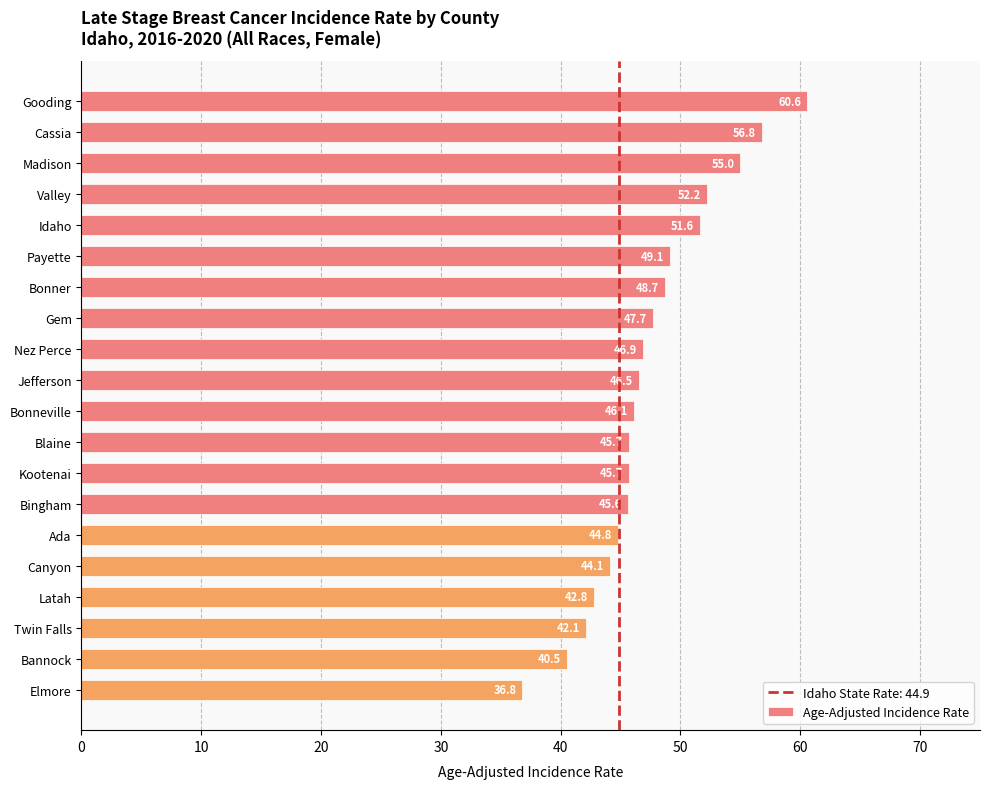

Read the value at Blaine.

45.7